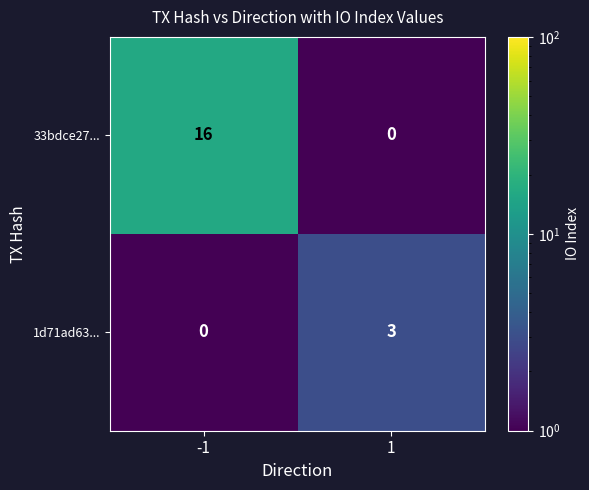

What is the spread (max minus min) of values at 1?

3